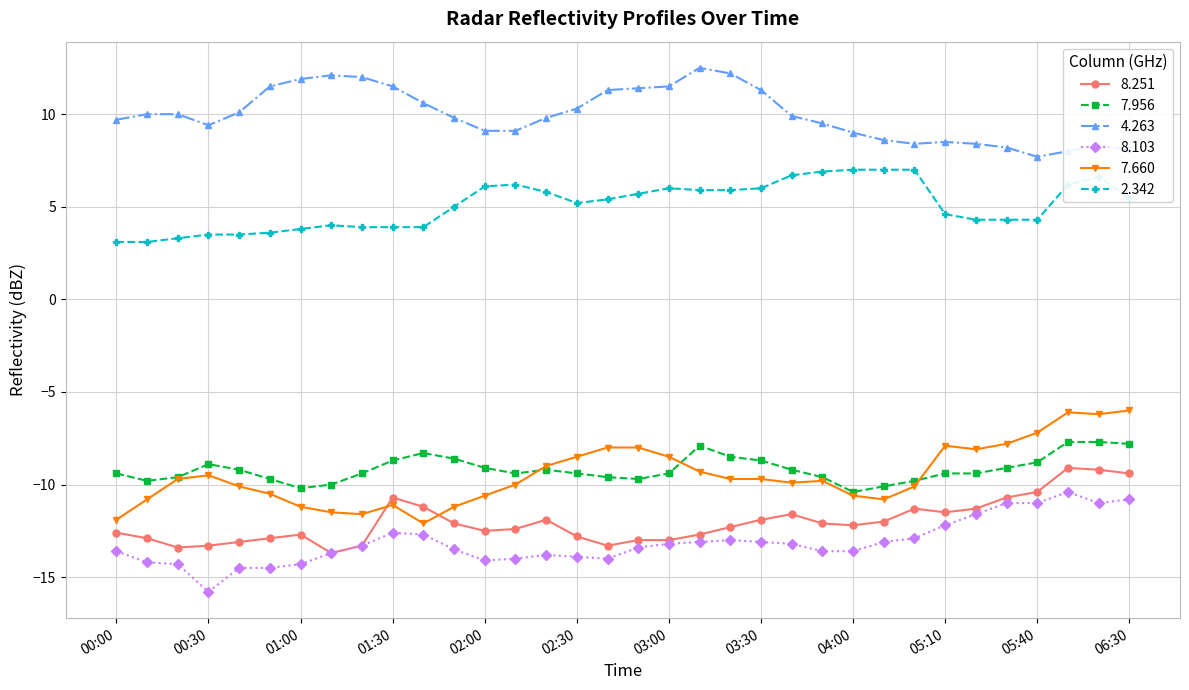

List the series in order of their peak value, highest first.

4.263, 2.342, 7.660, 7.956, 8.251, 8.103